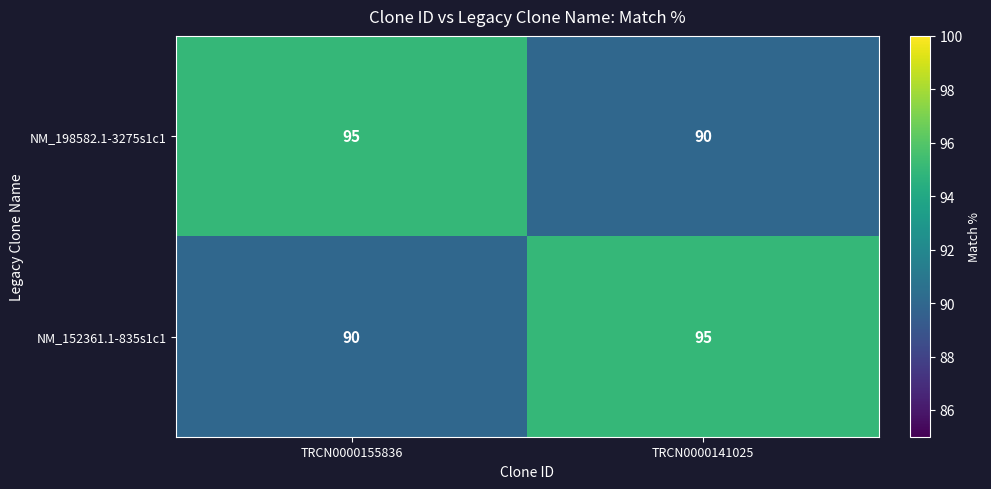

Rank the series at TRCN0000141025 from highest to lowest value.

NM_152361.1-835s1c1, NM_198582.1-3275s1c1